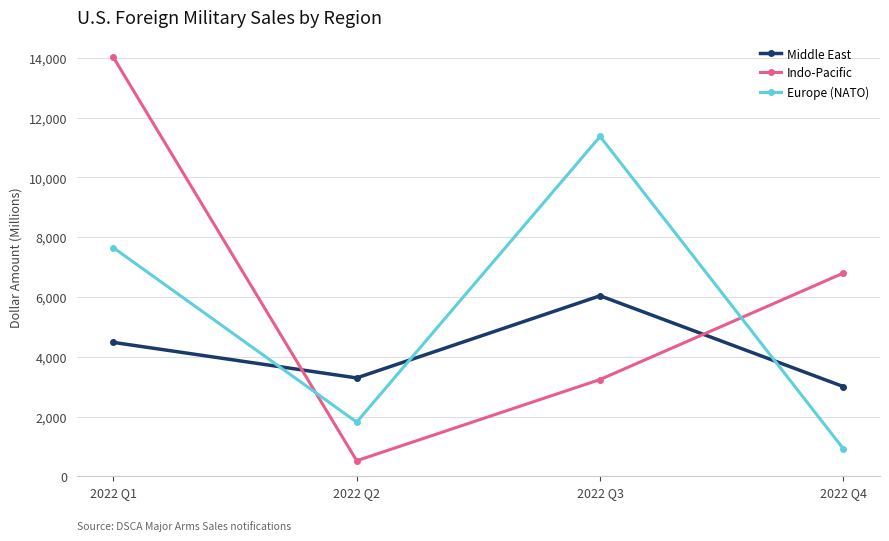

What is the sum of the Indo-Pacific values at 2022 Q2 and 2022 Q1?

14543.0